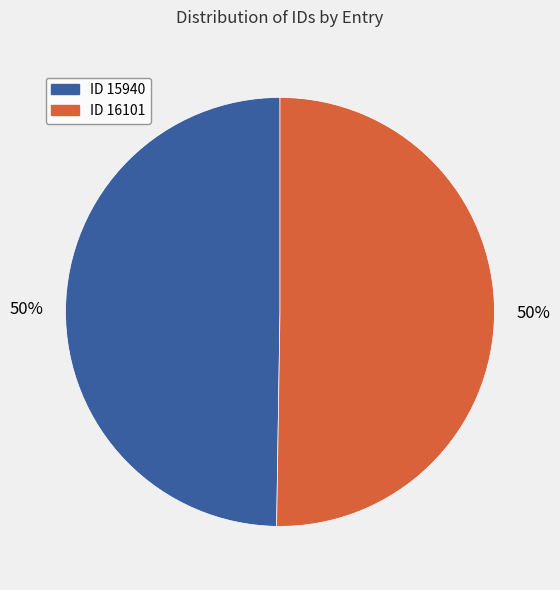

What is the ratio of the value at ID 15940 to the value at ID 16101?

1.0